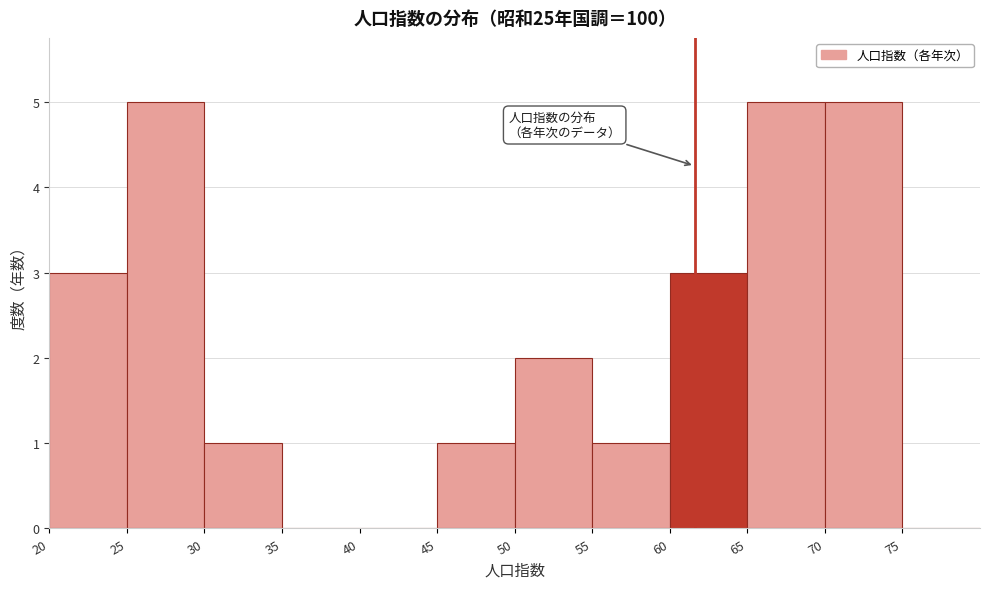

Reading left to right, transcribe this chart: for each bar, give the range it covers on the x-axis and its height. The values are not printed on the chart, so give them approximately, as read against the axis.

20 to 25: 3
25 to 30: 5
30 to 35: 1
35 to 40: 0
40 to 45: 0
45 to 50: 1
50 to 55: 2
55 to 60: 1
60 to 65: 3
65 to 70: 5
70 to 75: 5
75 to 80: 0